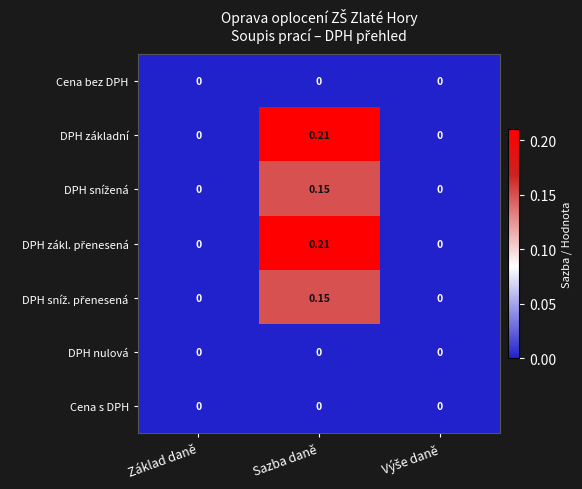

At which category is the sum across all series the highest?

Sazba daně